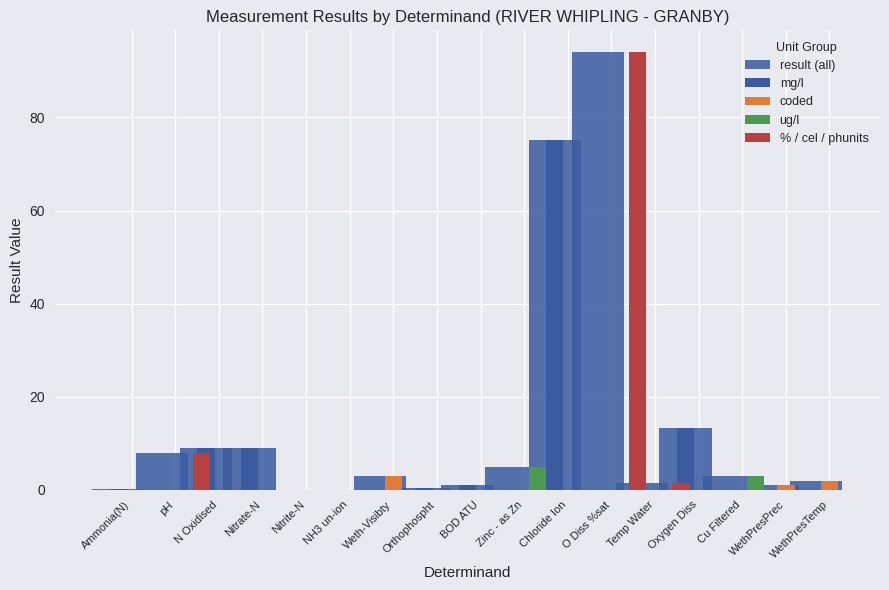

What is the sum of the values at WethPresPrec and Ammonia(N)?

1.2